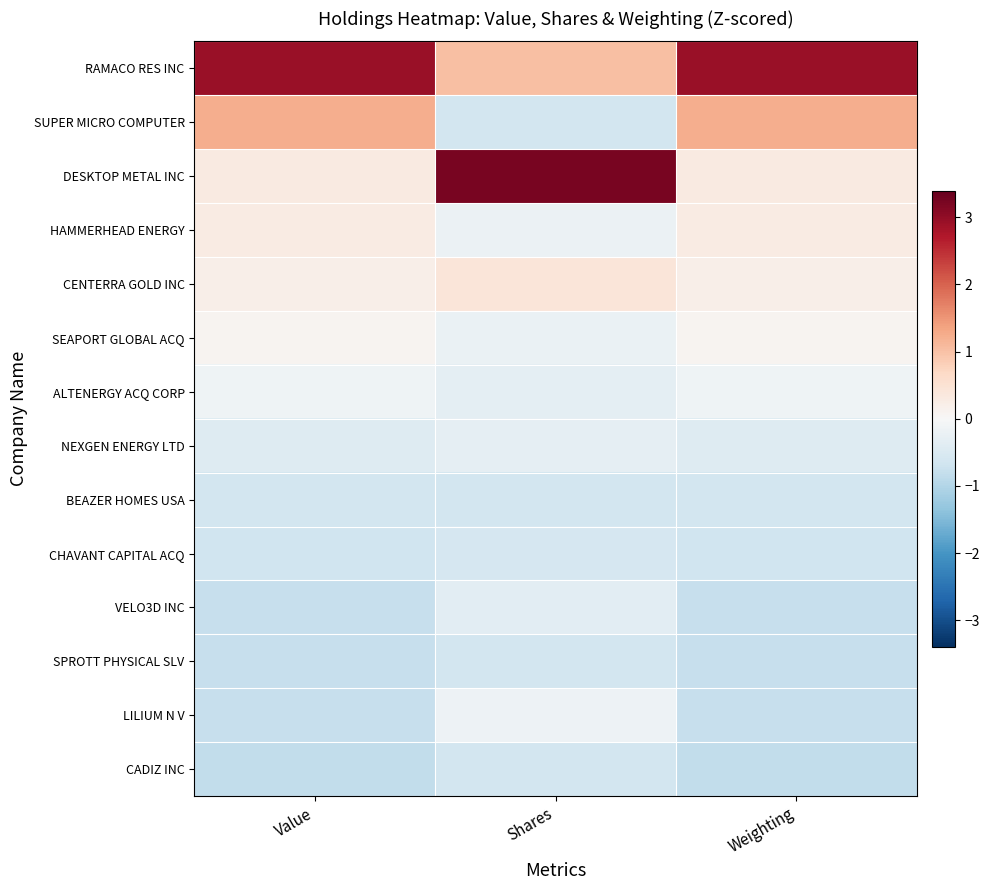

Which series has the largest total across all categories?

RAMACO RES INC